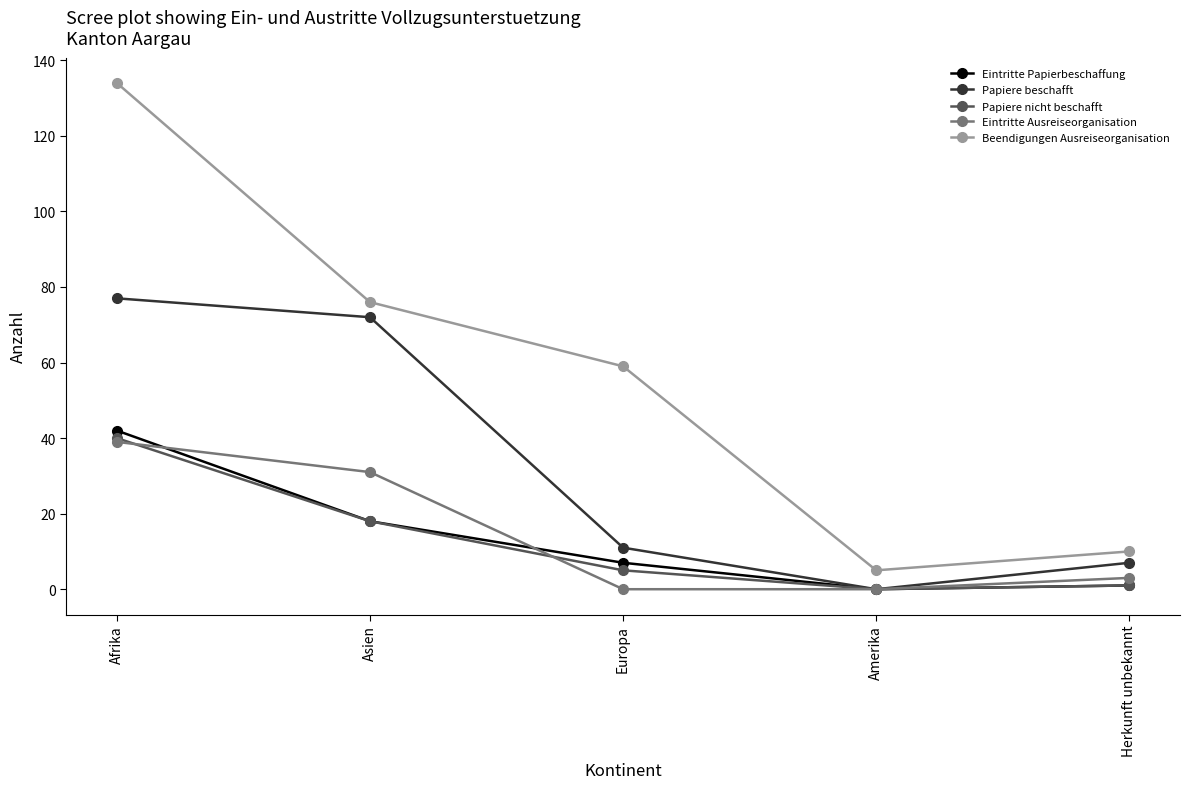

What is the sum of all Papiere beschafft values?

167